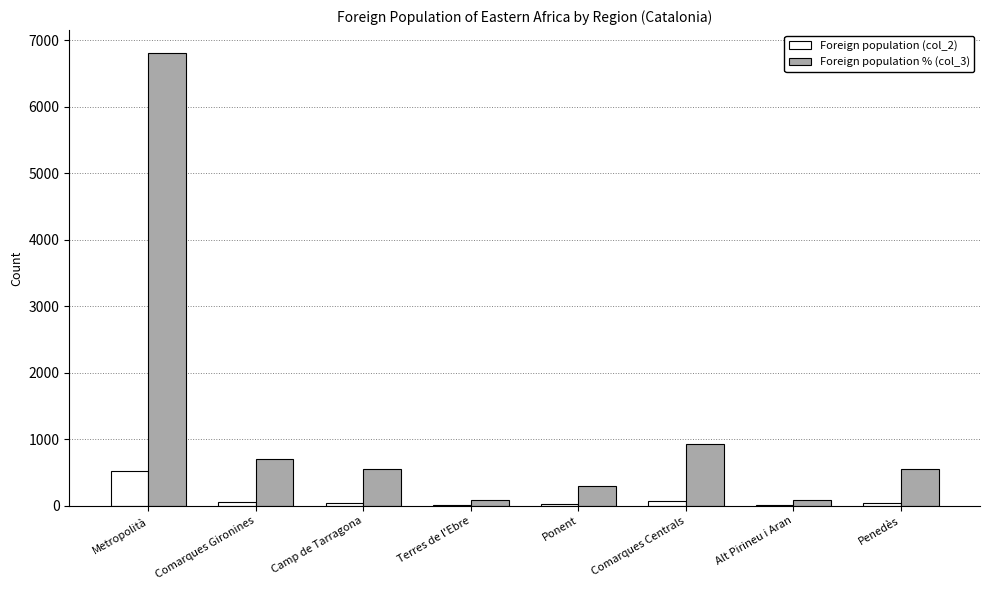

At which label does Foreign population % (col_3) reach its peak?

Metropolità